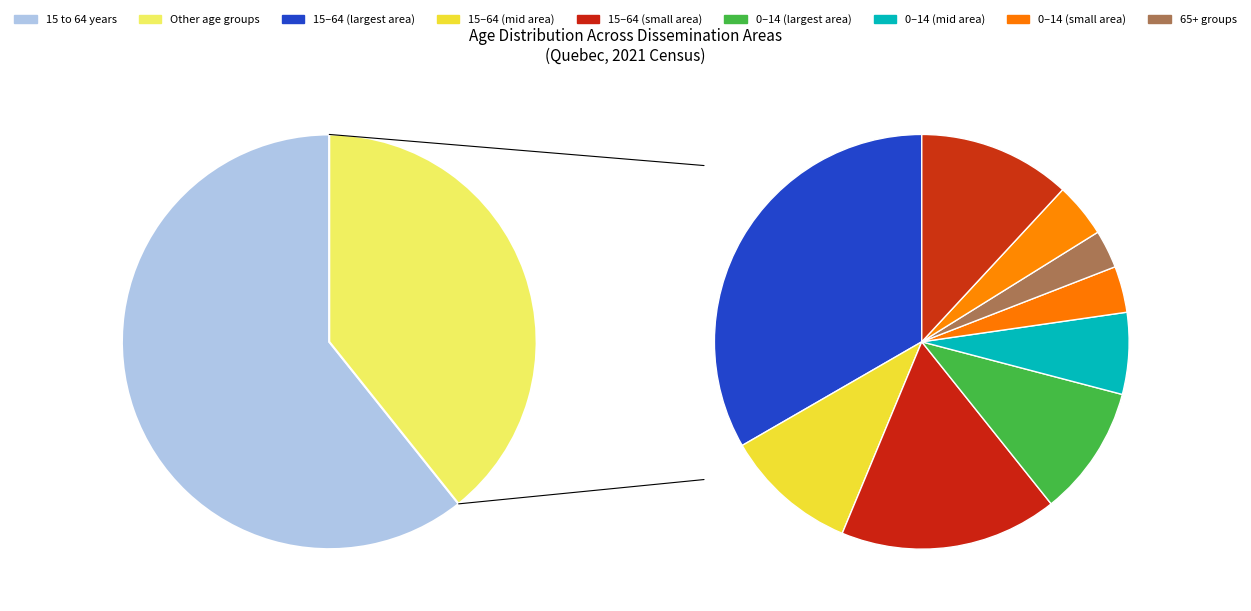

True or false: 24660330 accounts for 18% of the total.

False